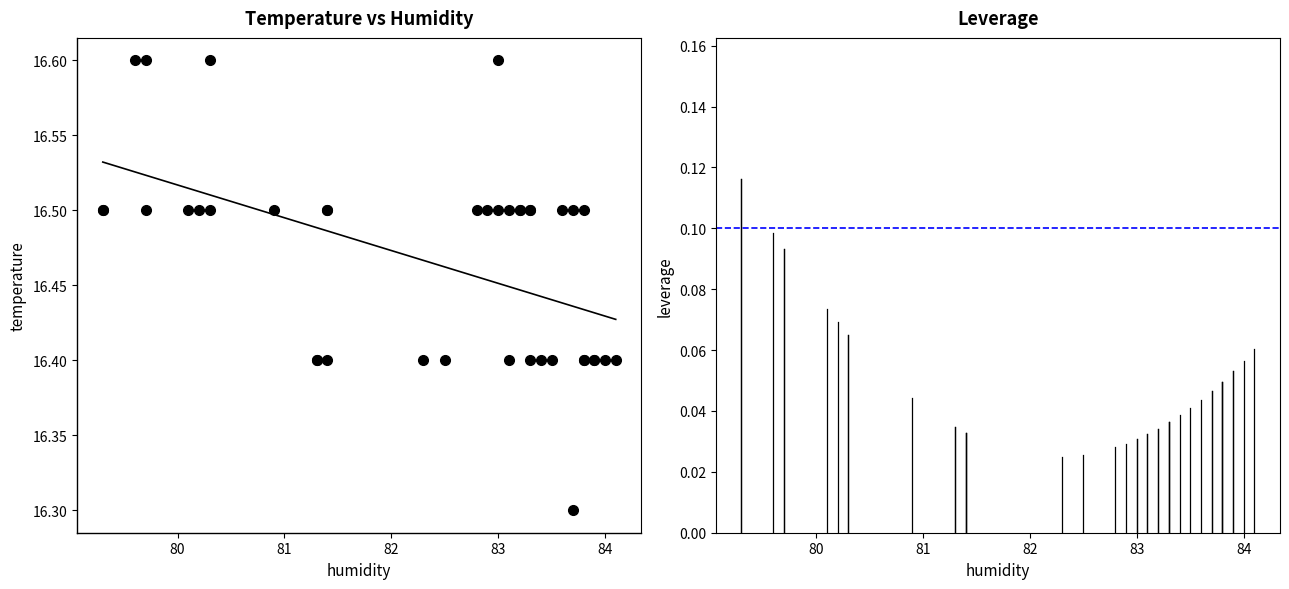

What Y value in the scatter plot is closest to 16?

16.3